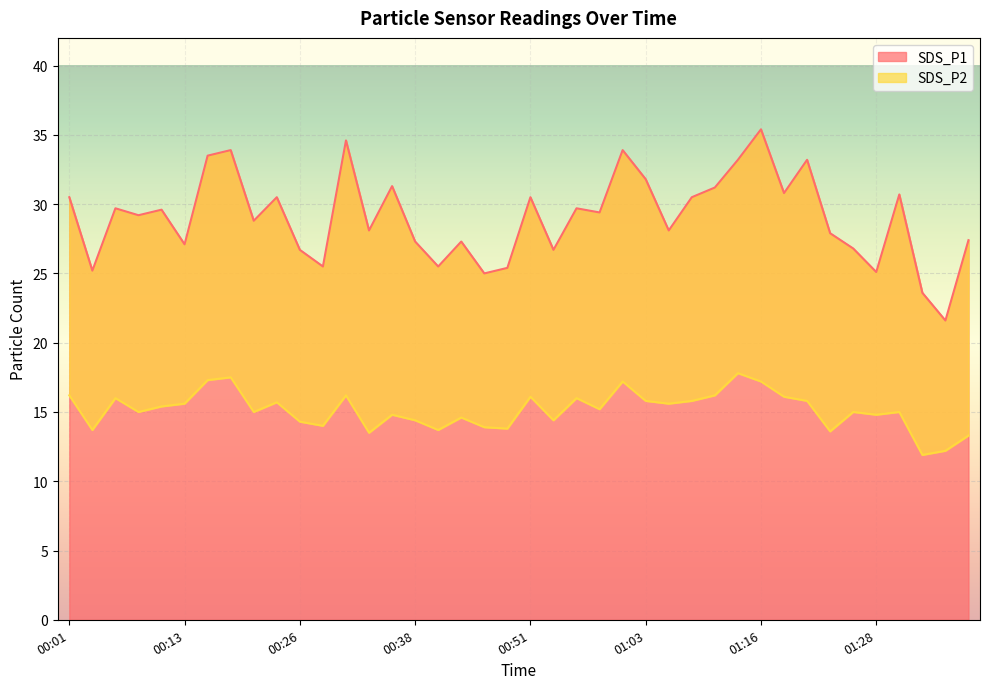

What is the value of the SDS_P1 point at the 30th from the left?

33.2